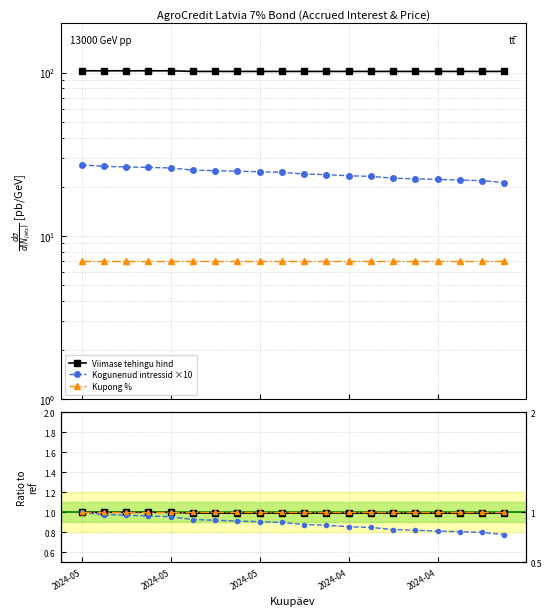

What is the average value of the Kupong % series?

7.0